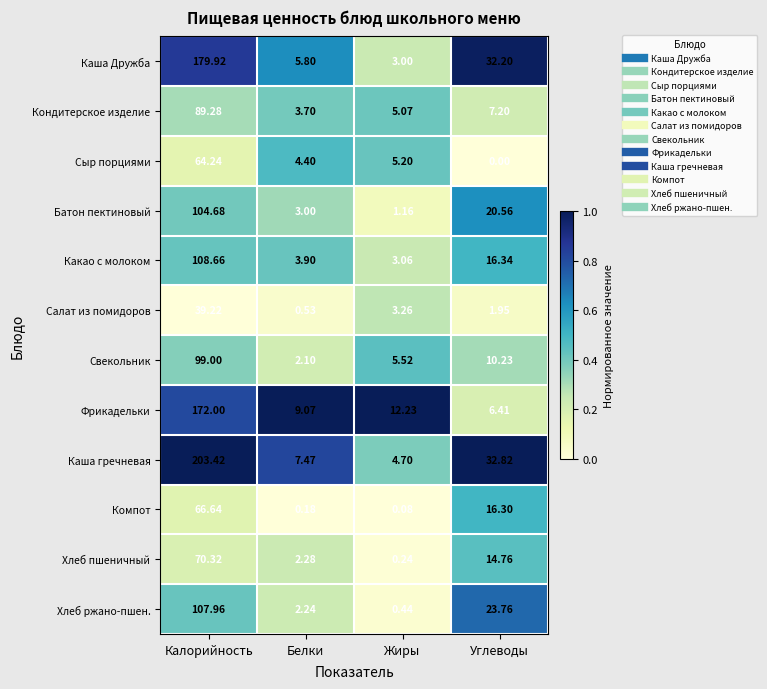

At which label does Сыр порциями reach its minimum?

Углеводы